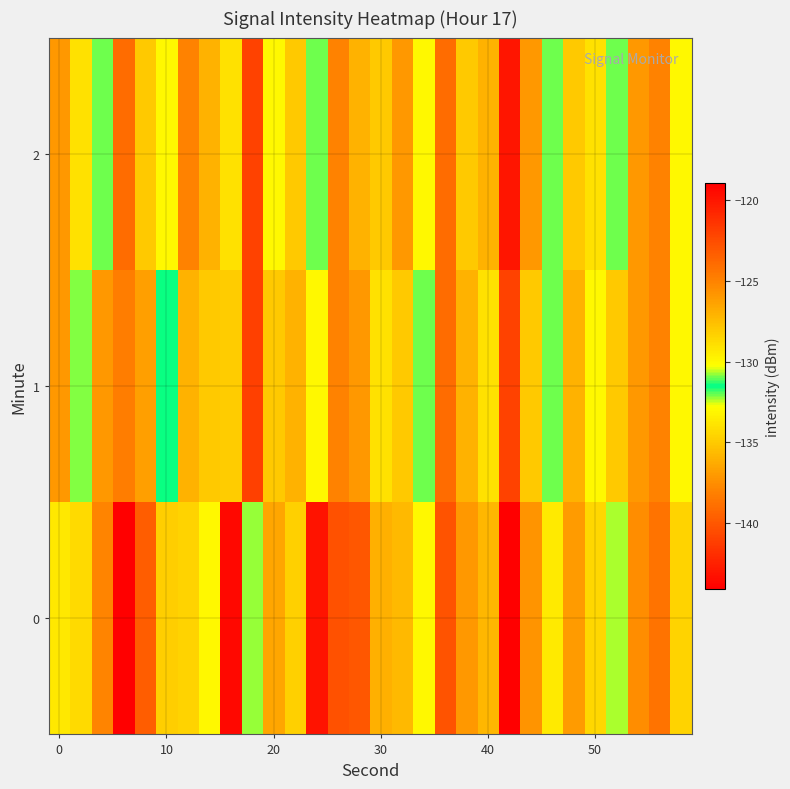

Rank the series by their average value, from lowest to highest.

0, 1, 2